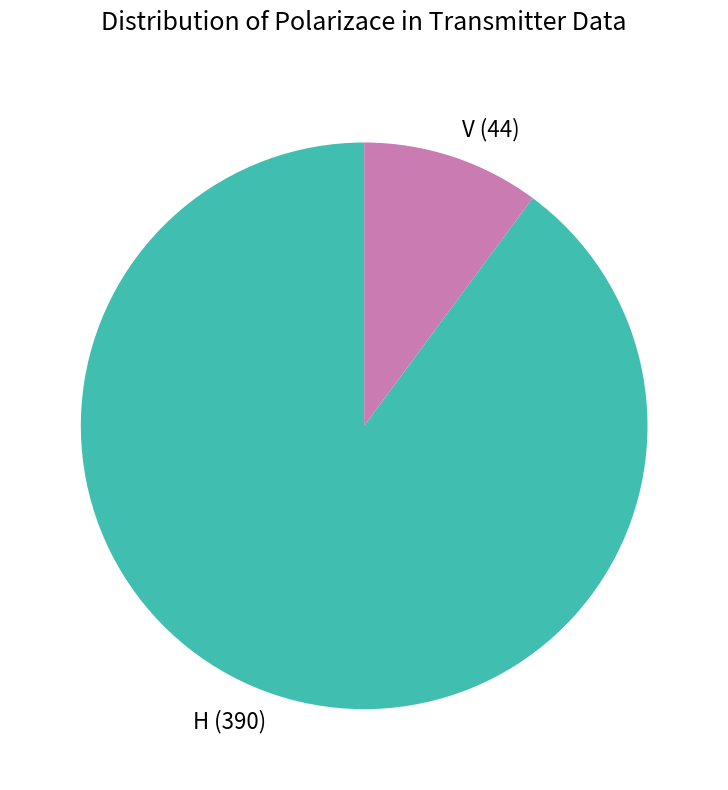

True or false: H accounts for 81% of the total.

False